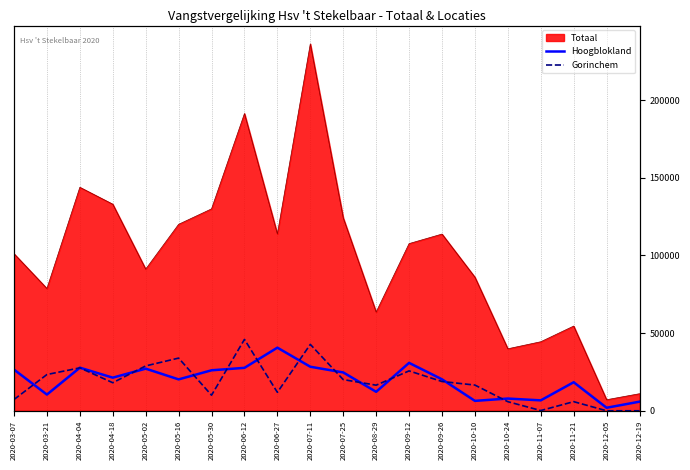

How many interior local peaks does the Hoogblokland series have?

6